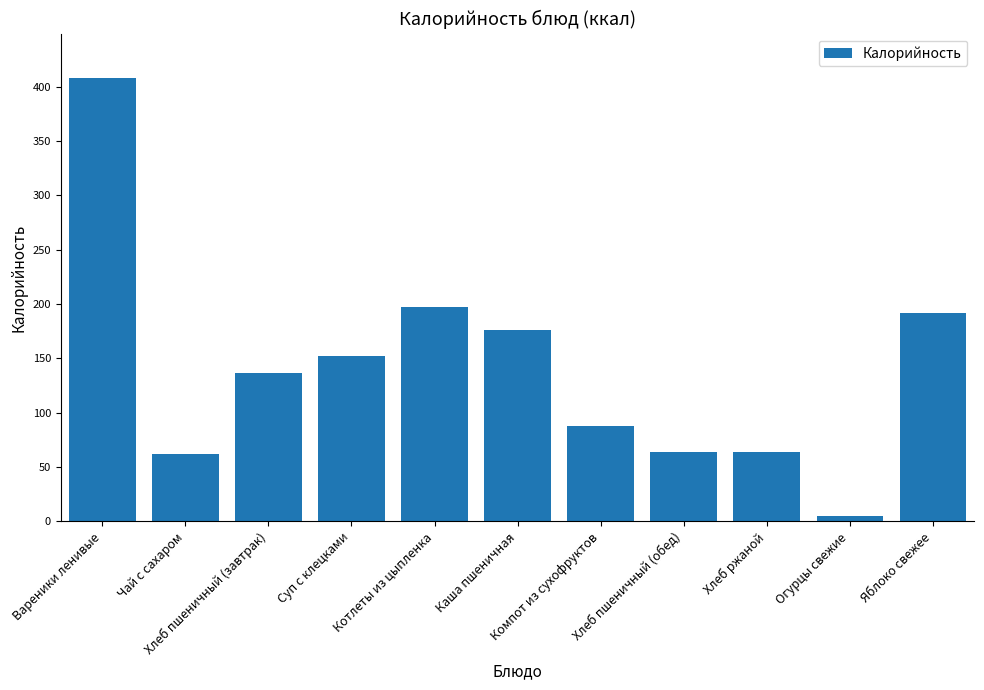

What is the sum of all values?

1544.6